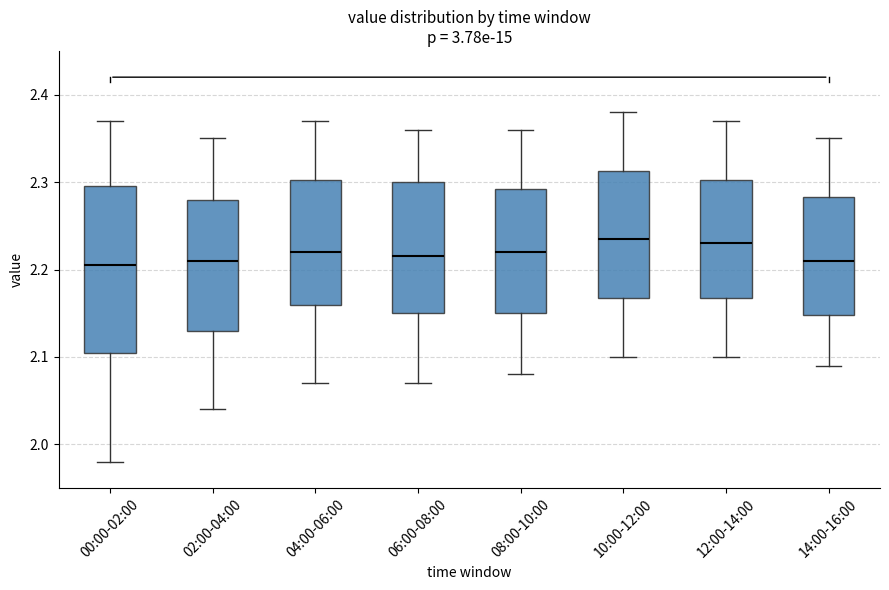

Where is the lower edge of the box for 04:00-06:00 on the y-axis? The values are not printed on the chart, so give them approximately, as read against the axis.

2.16